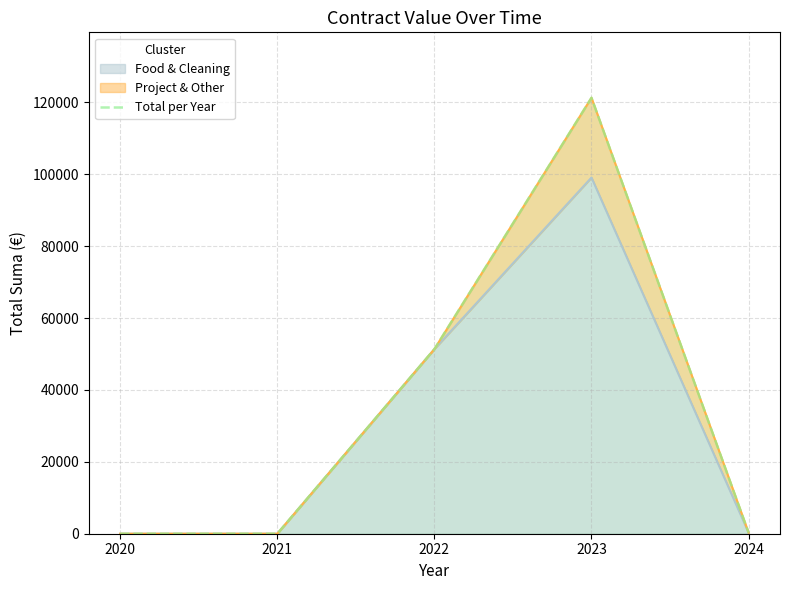

What is the difference between the second highest and second lowest values?

51348.8